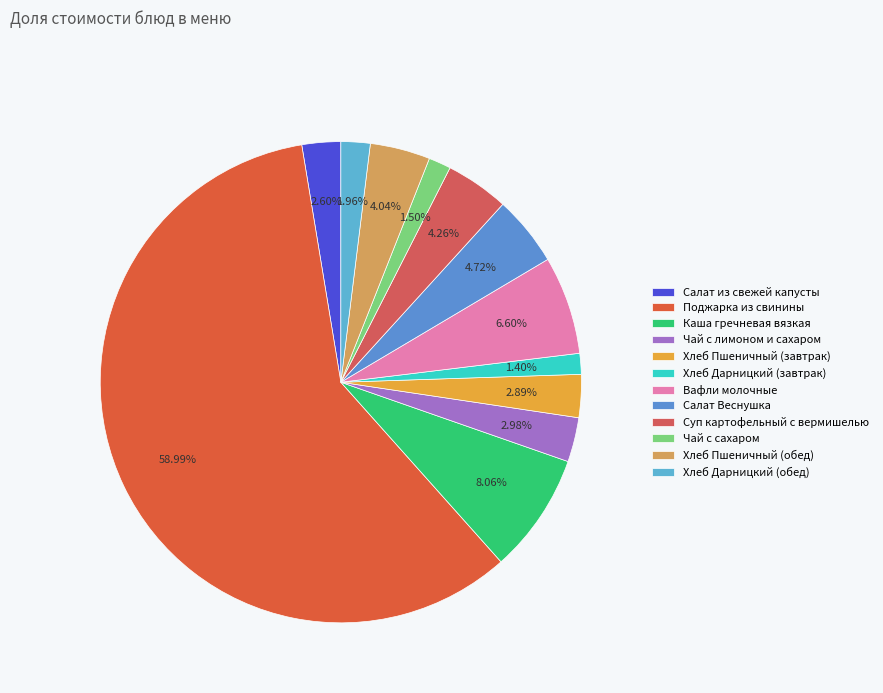

Rank the categories by value from lowest to highest.

Хлеб Дарницкий (завтрак), Чай с сахаром, Хлеб Дарницкий (обед), Салат из свежей капусты, Хлеб Пшеничный (завтрак), Чай с лимоном и сахаром, Хлеб Пшеничный (обед), Суп картофельный с вермишелью, Салат Веснушка, Вафли молочные, Каша гречневая вязкая, Поджарка из свинины